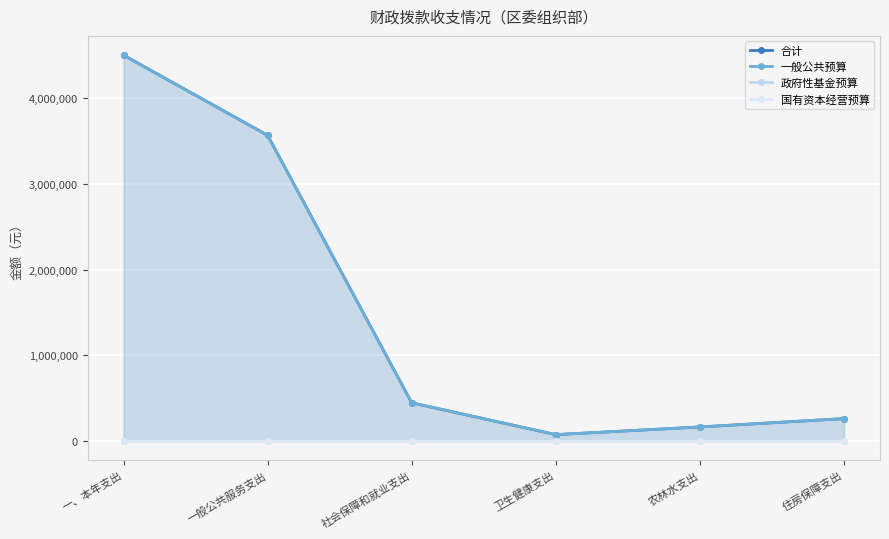

List the series in order of their peak value, lowest first.

政府性基金预算, 国有资本经营预算, 合计, 一般公共预算